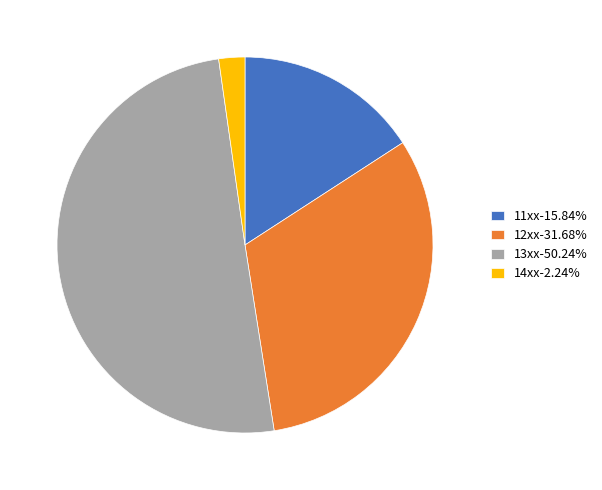

Is the sum of 14xx-2.24% and 12xx-31.68% greater than half?

No